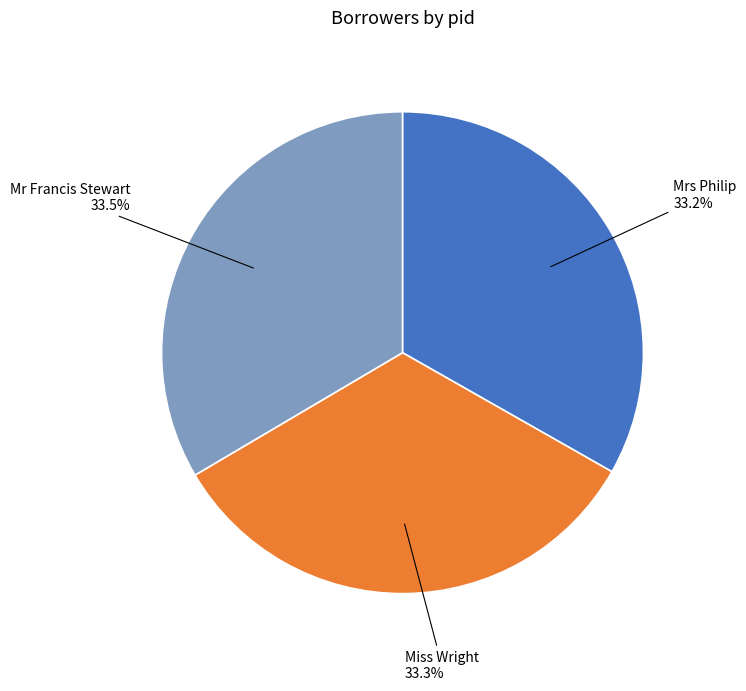

Do Miss Wright and Mrs Philip together represent more than half of the pie?

Yes